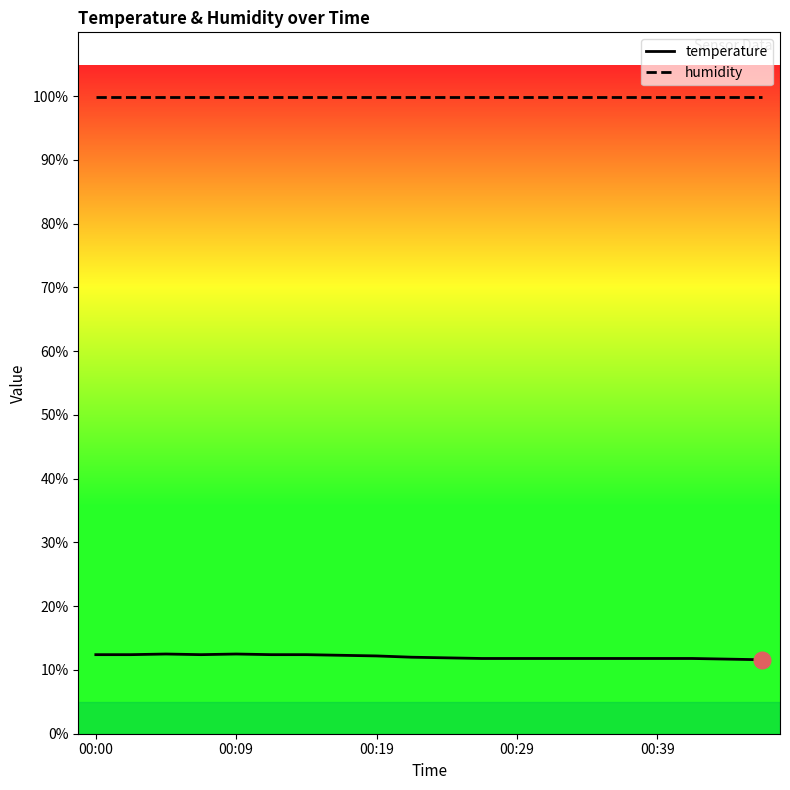

What is the minimum value shown in the chart?

11.6